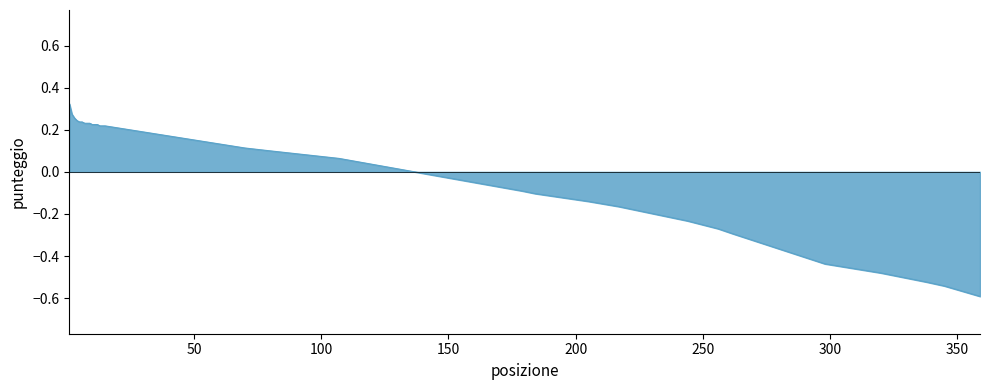

Count the number of data series in this chart.

1